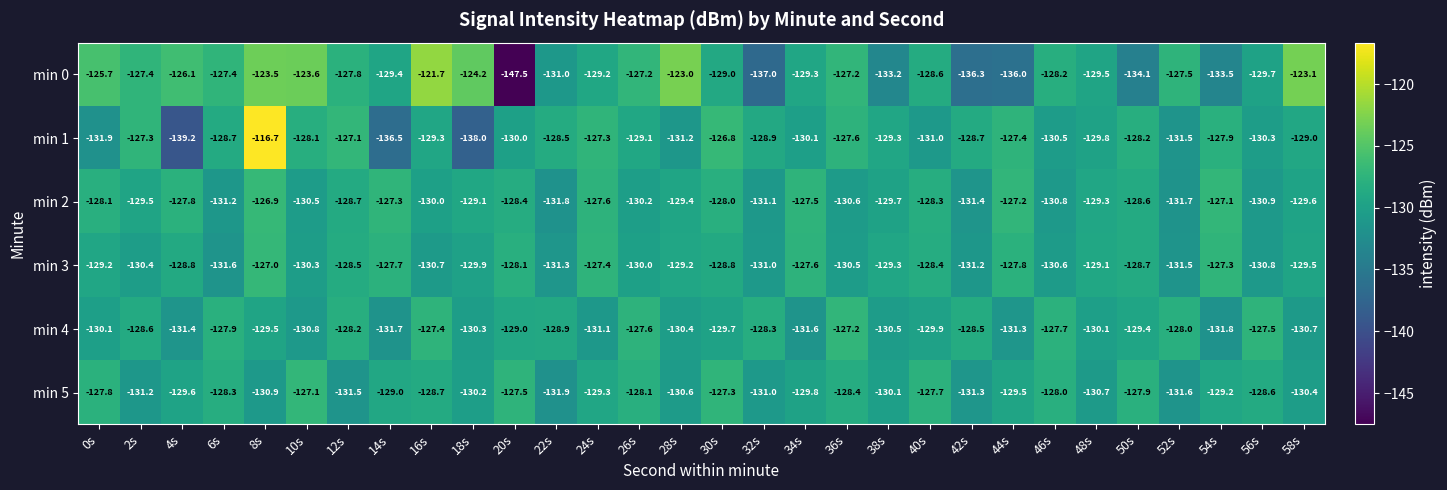

Rank the series at 0s from highest to lowest value.

min 0, min 5, min 2, min 3, min 4, min 1